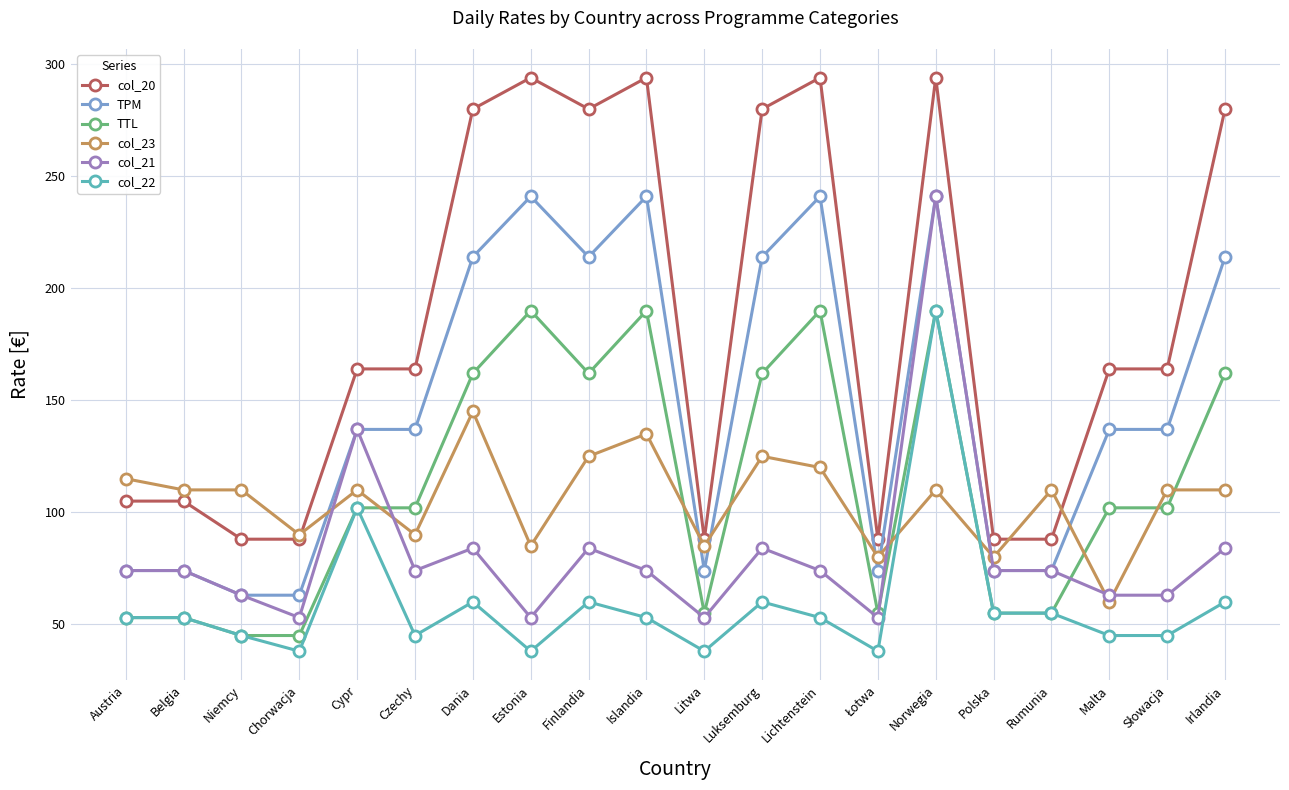

What is the label of the 13th point from the right?

Estonia